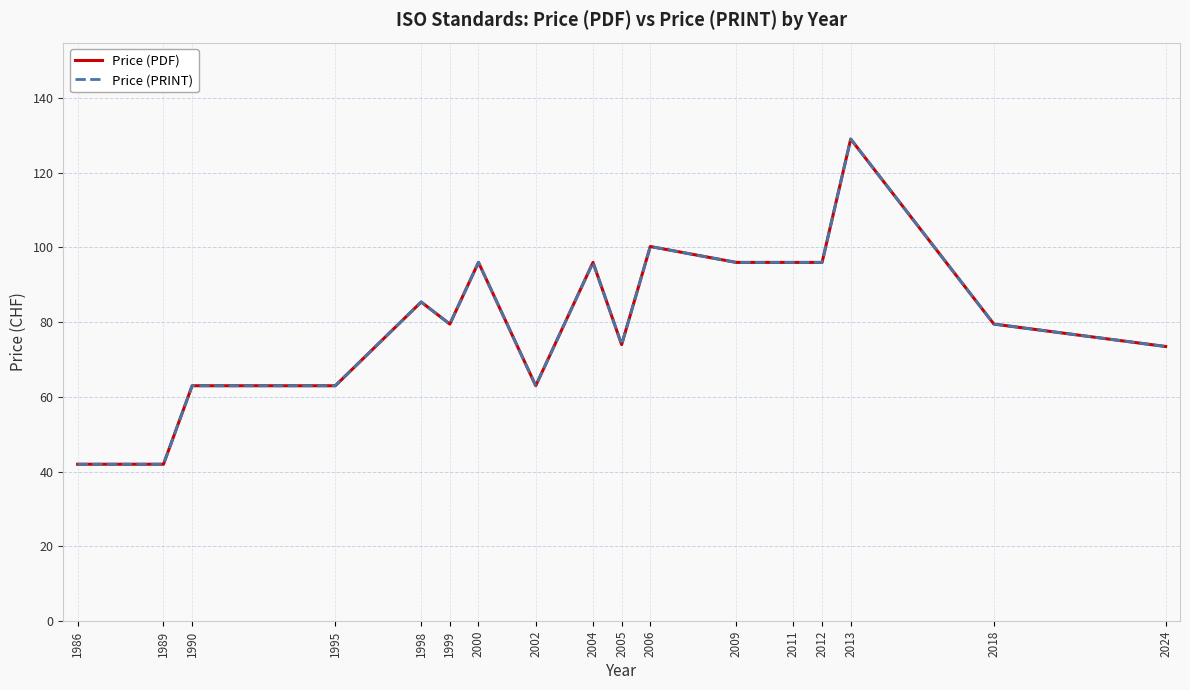

Reading left to right, transcribe all the data shown in this chart.

Price (PDF): 1986=42.0	1989=42.0	1990=63.0	1995=63.0	1998=85.4	1999=79.5	2000=96.0	2002=63.0	2004=96.0	2005=74.0	2006=100.2	2009=96.0	2011=96.0	2012=96.0	2013=129.0	2018=79.5	2024=73.5
Price (PRINT): 1986=42.0	1989=42.0	1990=63.0	1995=63.0	1998=85.4	1999=79.5	2000=96.0	2002=63.0	2004=96.0	2005=74.0	2006=100.2	2009=96.0	2011=96.0	2012=96.0	2013=129.0	2018=79.5	2024=73.5